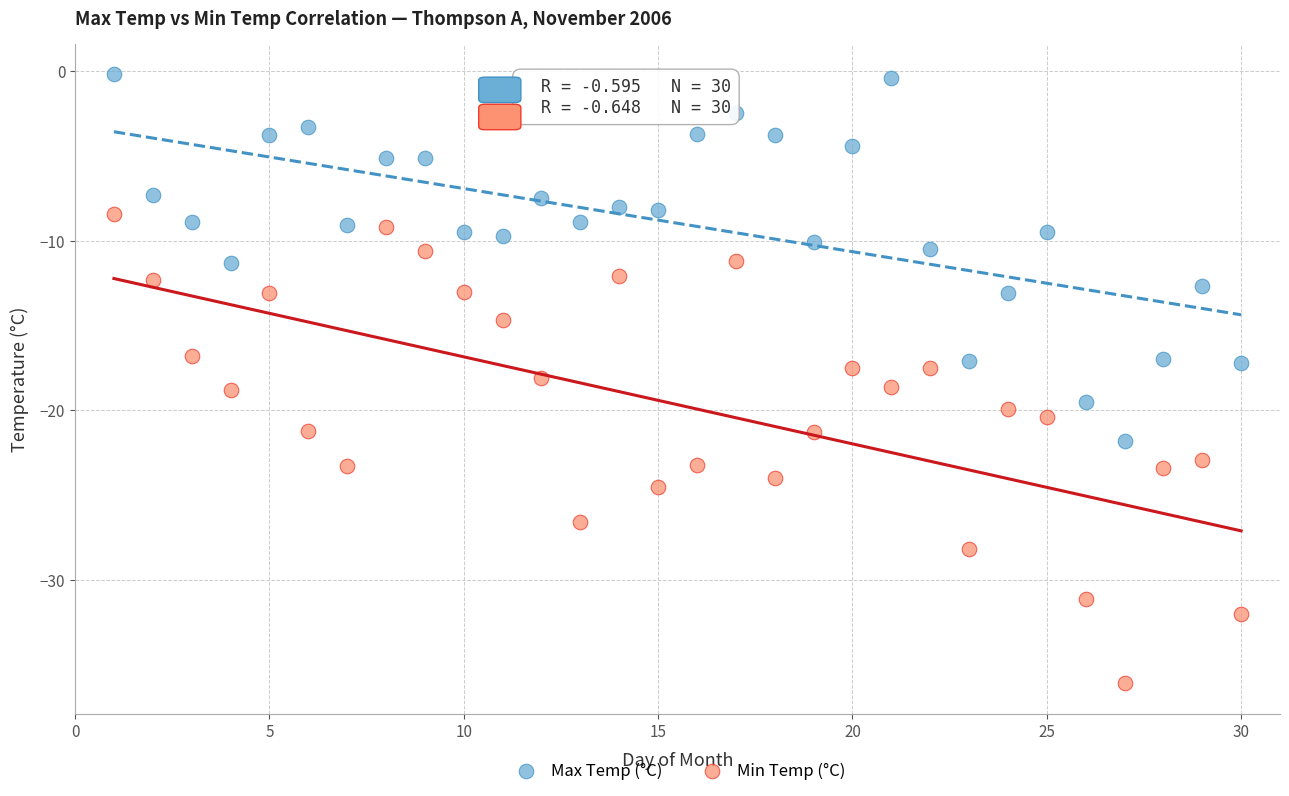

Which series reaches the maximum Y coordinate?

Max Temp (°C)